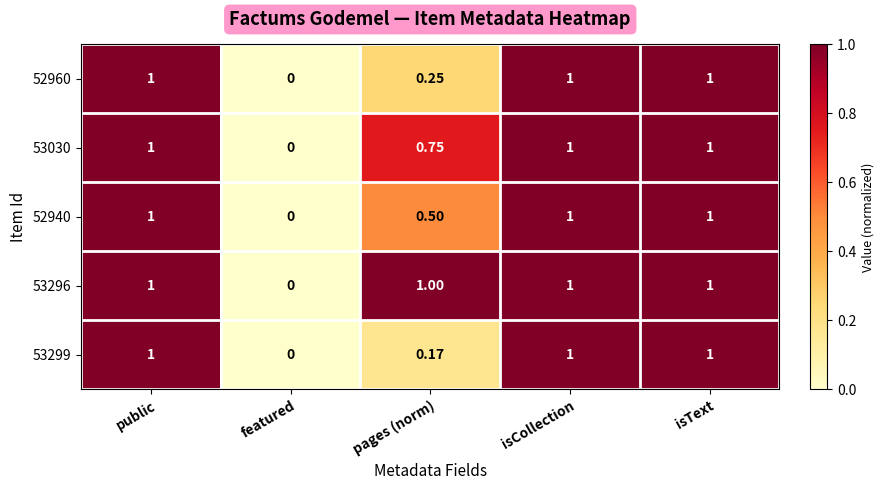

Where is 53296 nearest to the value 0?

featured